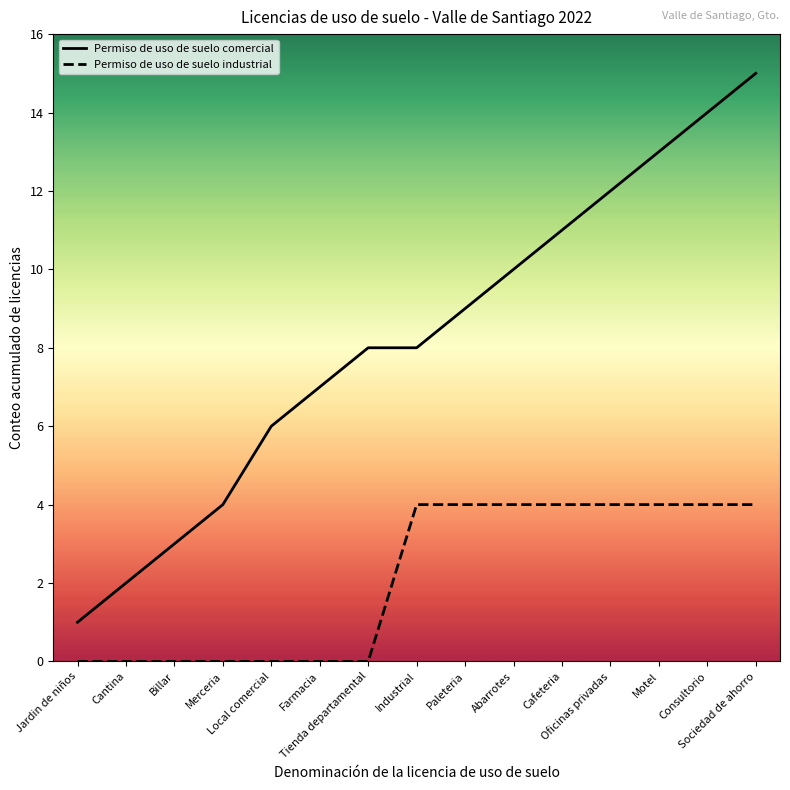

True or false: Permiso de uso de suelo comercial and Permiso de uso de suelo industrial intersect in this chart.

False